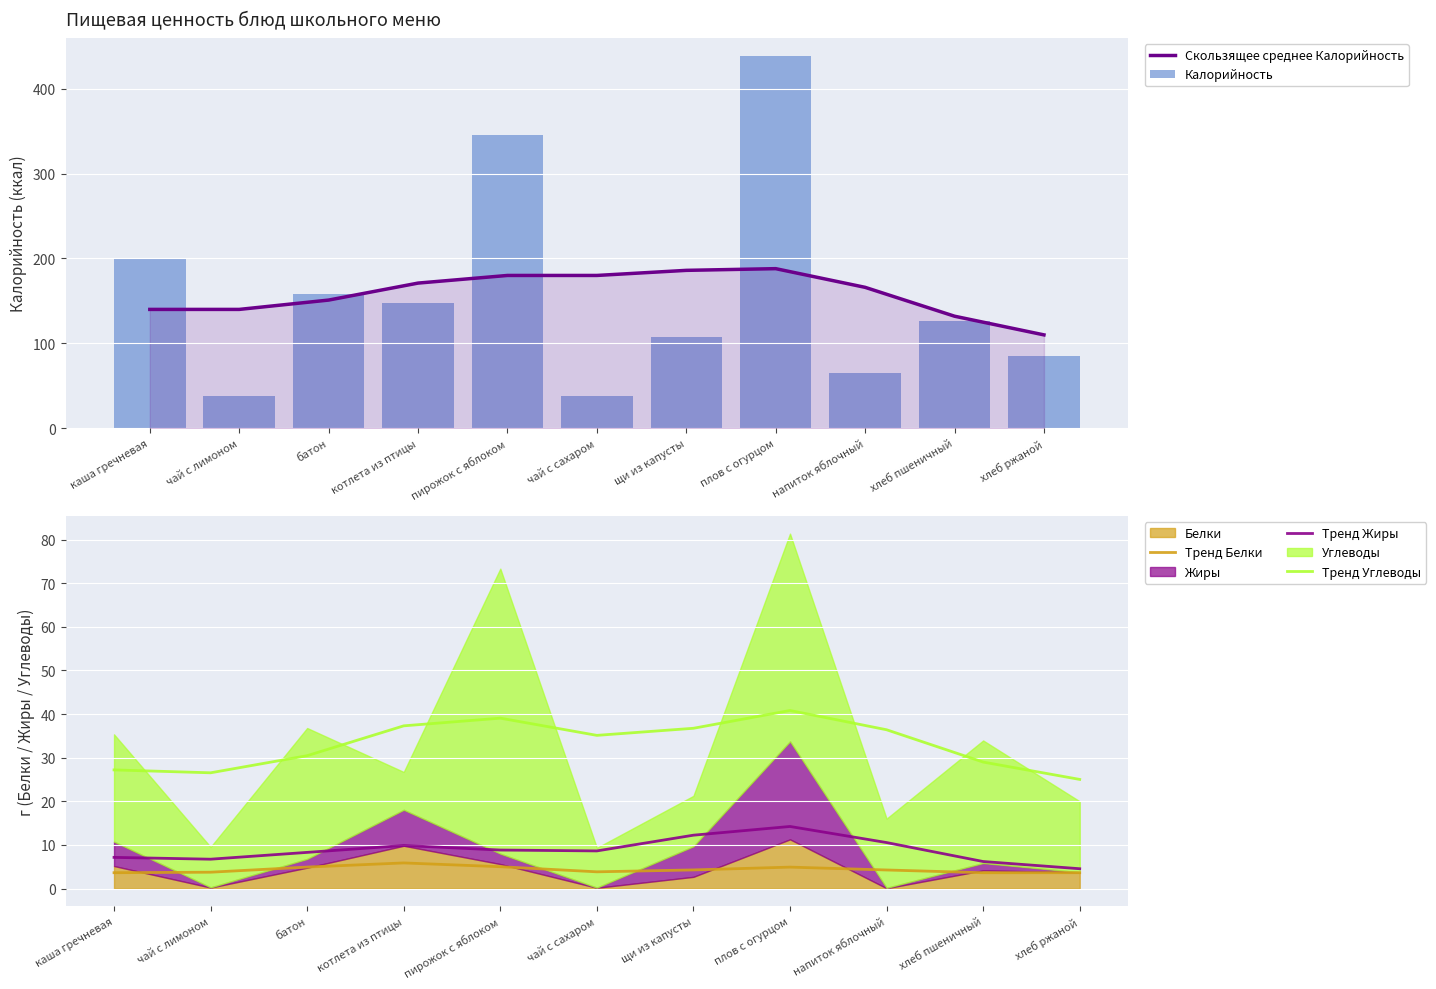

Reading left to right, what are all the values shown in this chart?

Скользящее среднее Калорийность: каша гречневая=140.0	чай с лимоном=140.0	батон=151.0	котлета из птицы=171.0	пирожок с яблоком=180.0	чай с сахаром=180.0	щи из капусты=186.0	плов с огурцом=188.0	напиток яблочный=166.0	хлеб пшеничный=132.0	хлеб ржаной=110.0
Калорийность: каша гречневая=200.0	чай с лимоном=38.0	батон=158.0	котлета из птицы=148.0	пирожок с яблоком=346.0	чай с сахаром=38.0	щи из капусты=108.0	плов с огурцом=438.0	напиток яблочный=65.0	хлеб пшеничный=126.0	хлеб ржаной=85.0
Тренд Белки: каша гречневая=3.6	чай с лимоном=3.8	батон=4.9	котлета из птицы=5.9	пирожок с яблоком=5.0	чай с сахаром=3.8	щи из капусты=4.3	плов с огурцом=4.9	напиток яблочный=4.3	хлеб пшеничный=3.6	хлеб ржаной=3.6
Тренд Жиры: каша гречневая=7.2	чай с лимоном=6.7	батон=8.3	котлета из птицы=9.9	пирожок с яблоком=8.8	чай с сахаром=8.6	щи из капусты=12.2	плов с огурцом=14.2	напиток яблочный=10.6	хлеб пшеничный=6.2	хлеб ржаной=4.6
Тренд Углеводы: каша гречневая=27.2	чай с лимоном=26.5	батон=30.5	котлета из птицы=37.3	пирожок с яблоком=39.1	чай с сахаром=35.1	щи из капусты=36.7	плов с огурцом=40.8	напиток яблочный=36.4	хлеб пшеничный=29.0	хлеб ржаной=25.0